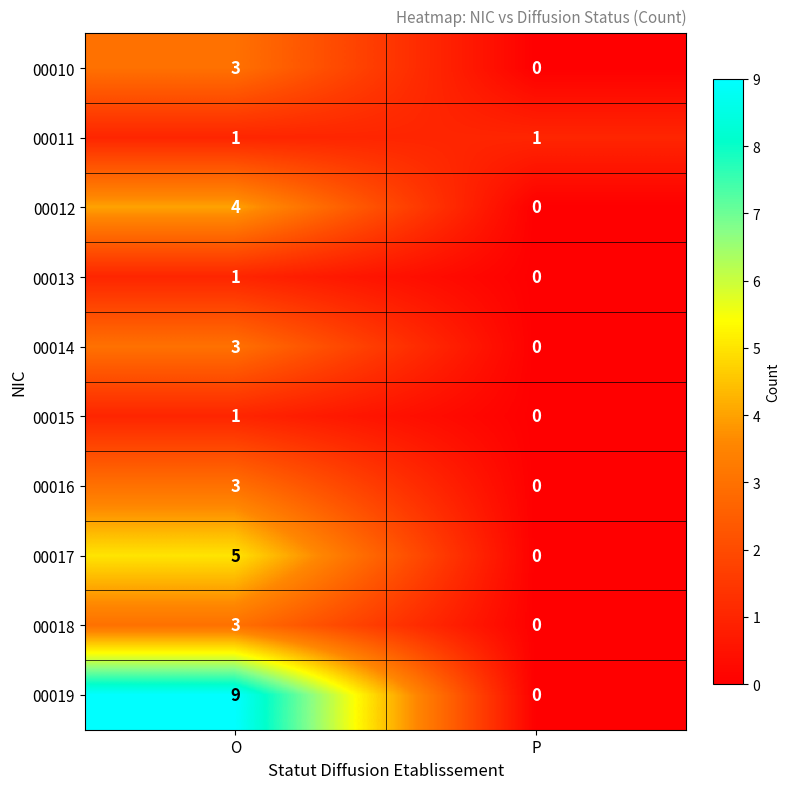

Which series changed the most between O and P?

00019